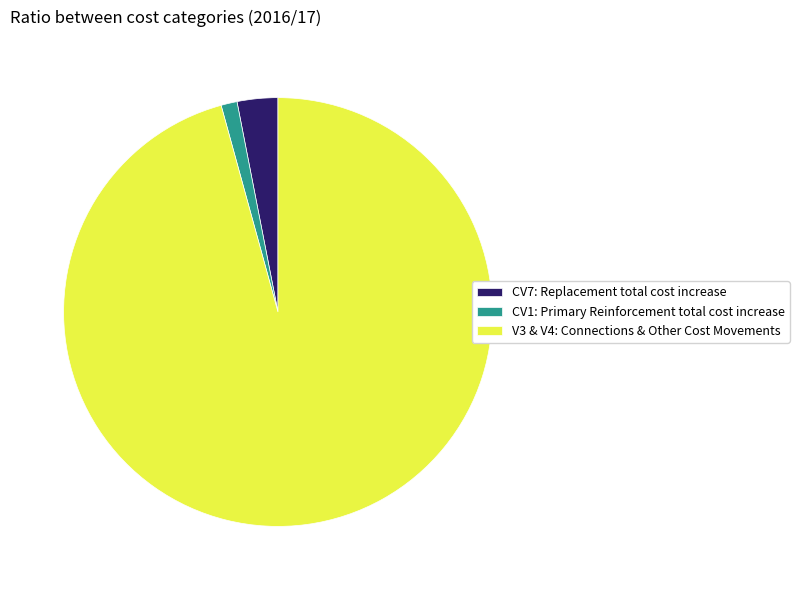

Rank the categories by value from highest to lowest.

V3 & V4: Connections & Other Cost Movements, CV7: Replacement total cost increase, CV1: Primary Reinforcement total cost increase